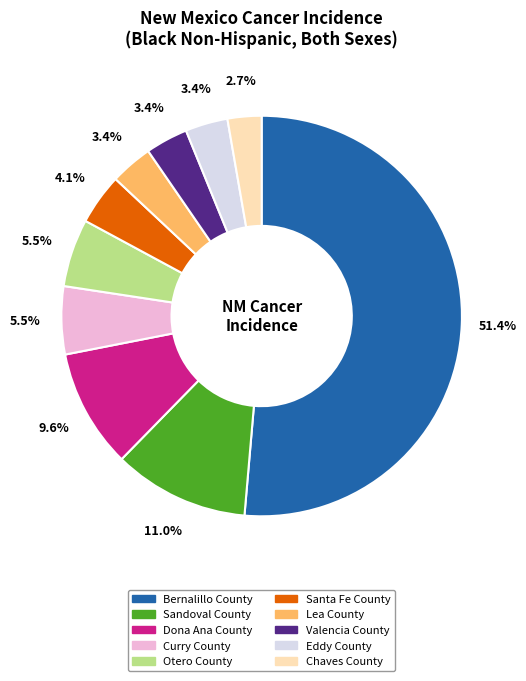

How many slices are in this pie chart?

10